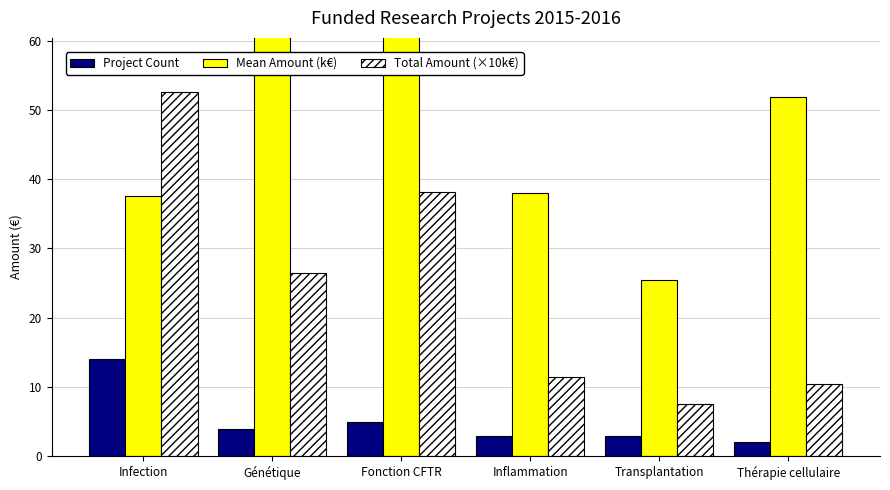

Is the value of Project Count at Infection greater than the value of Mean Amount (k€) at Transplantation?

No